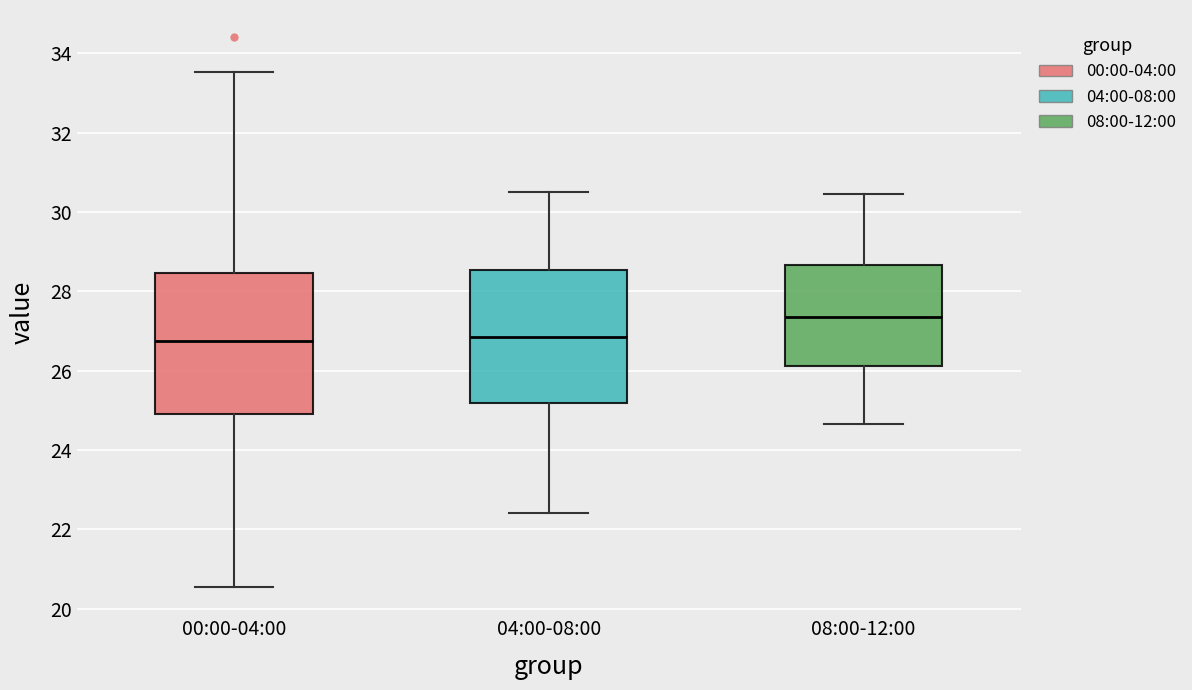

Reading left to right, read every box against the y-axis: the position of its median line, the range the box covers, and the ends of its whiskers. The values are not printed on the chart, so give them approximately, as read against the axis.

00:00-04:00: median 26.8, box 25.0 to 28.4, whiskers 20.6 to 33.6
04:00-08:00: median 26.8, box 25.2 to 28.6, whiskers 22.4 to 30.6
08:00-12:00: median 27.4, box 26.2 to 28.6, whiskers 24.6 to 30.4